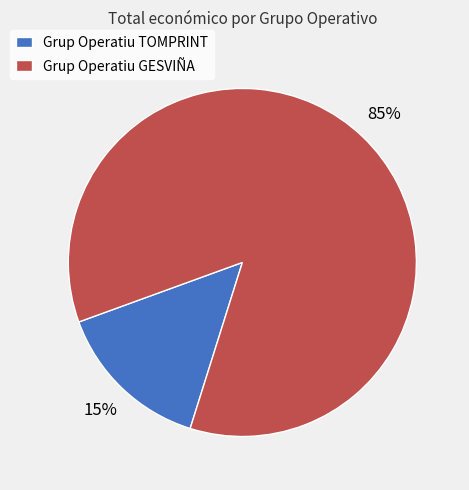

To the nearest percent, what percentage of the pie is Grup Operatiu TOMPRINT?

15%